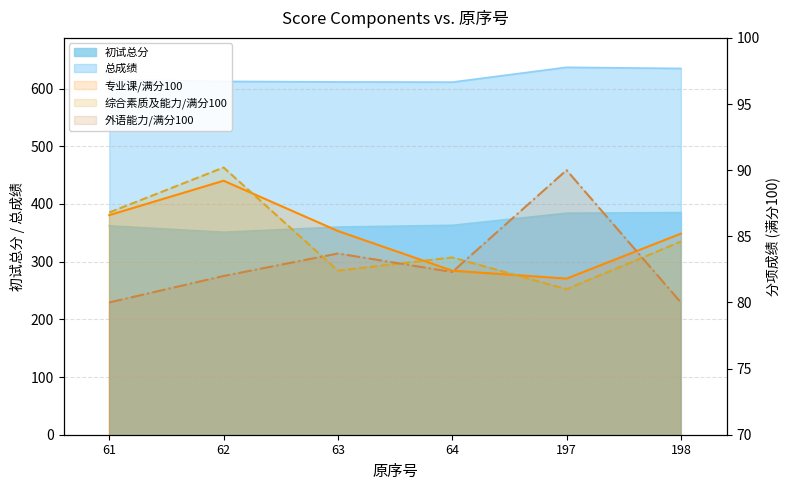

Is it true that 综合素质及能力/满分100 equals 86.8 at 61?

True